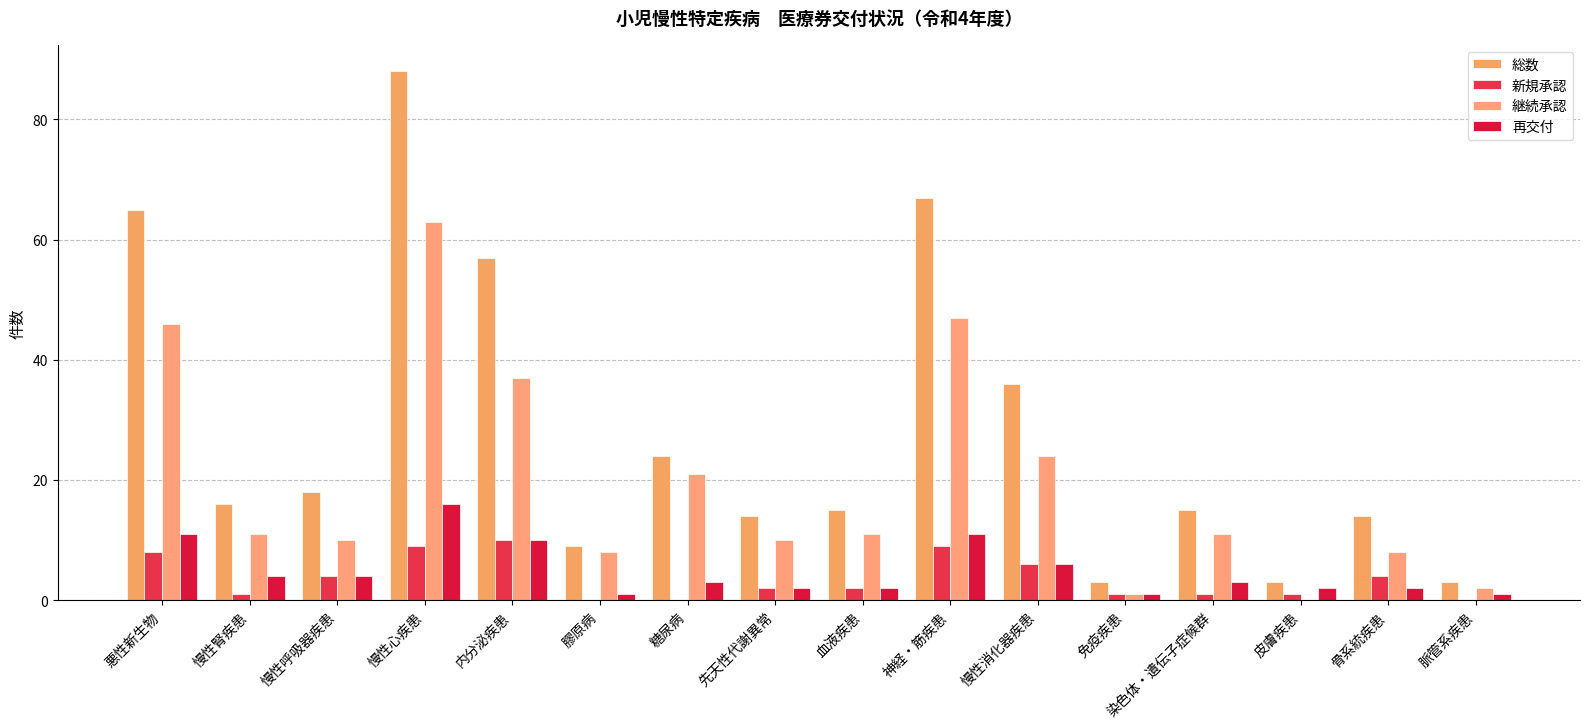

Is it true that 継続承認 equals 1 at 免疫疾患?

False